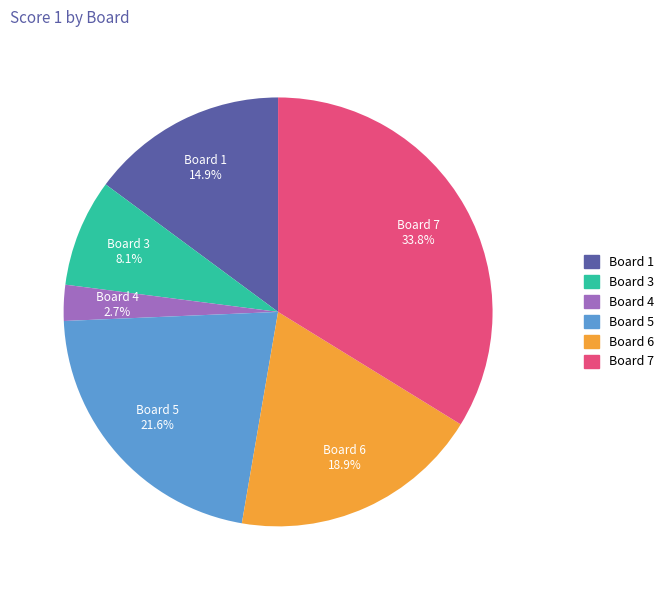

To the nearest percent, what is the average slice percentage?

17%